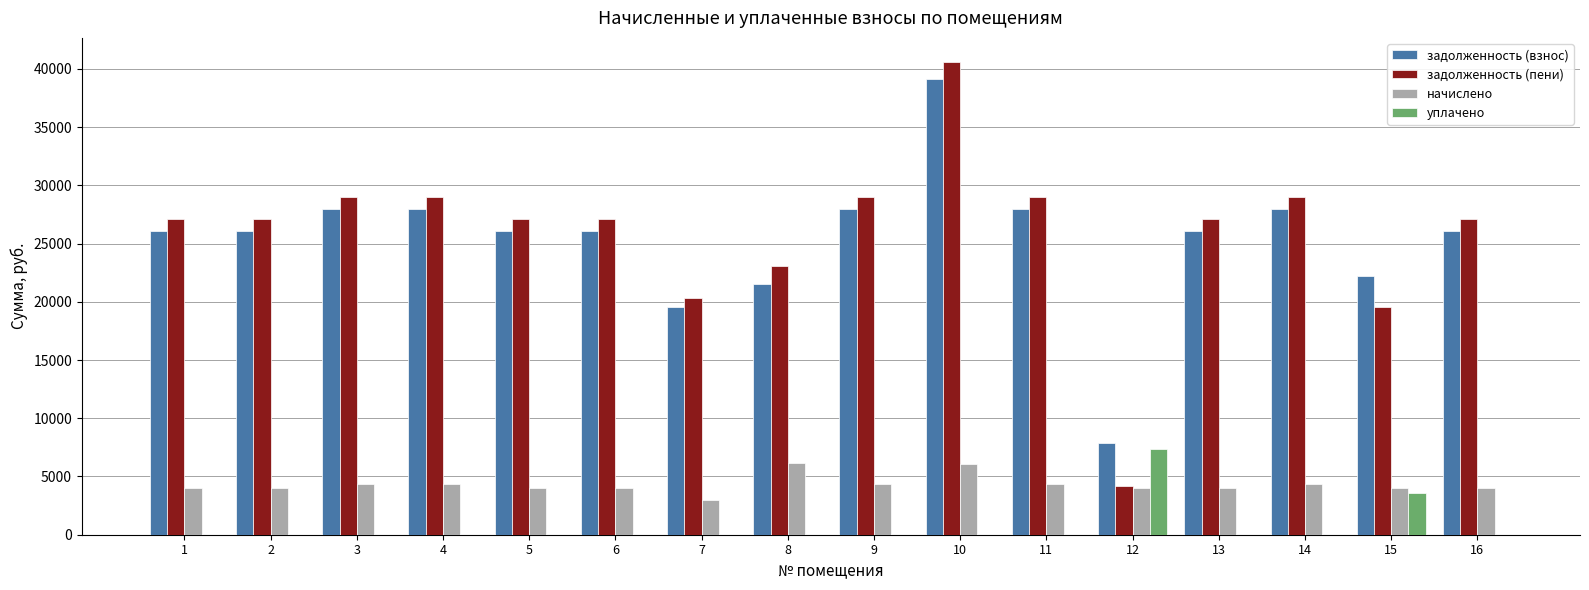

The value of уплачено at 1 is 0.0. True or false?

True